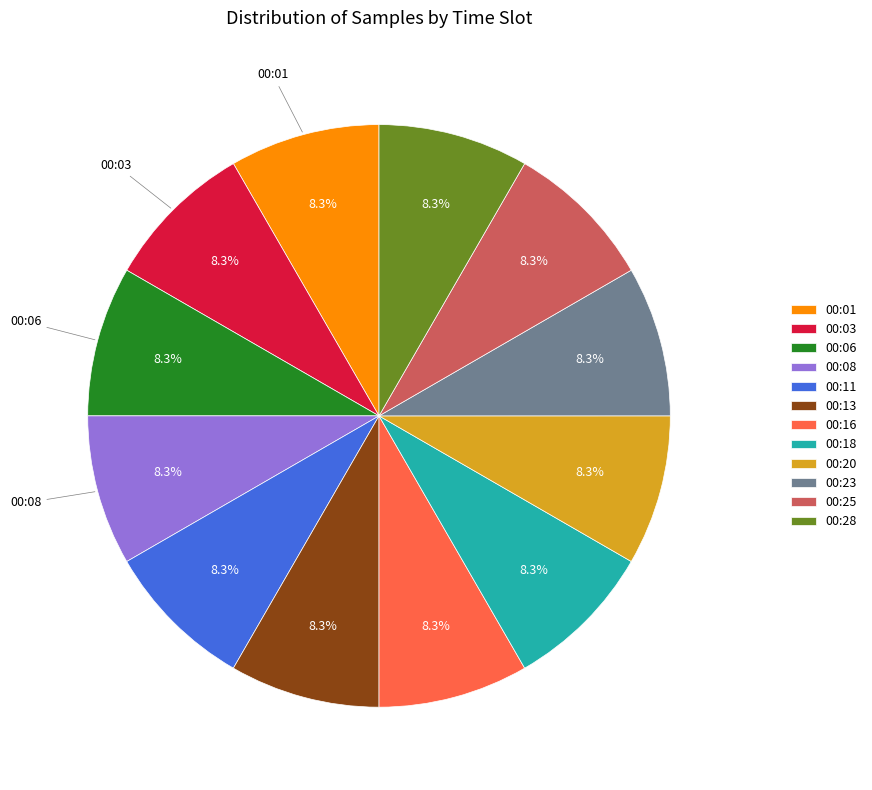

Is it true that 00:01 is 22% of the pie?

False